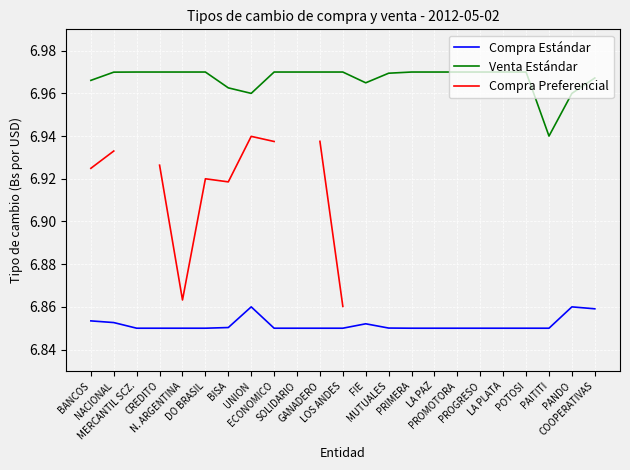

What is the maximum value shown in the chart?

7.0